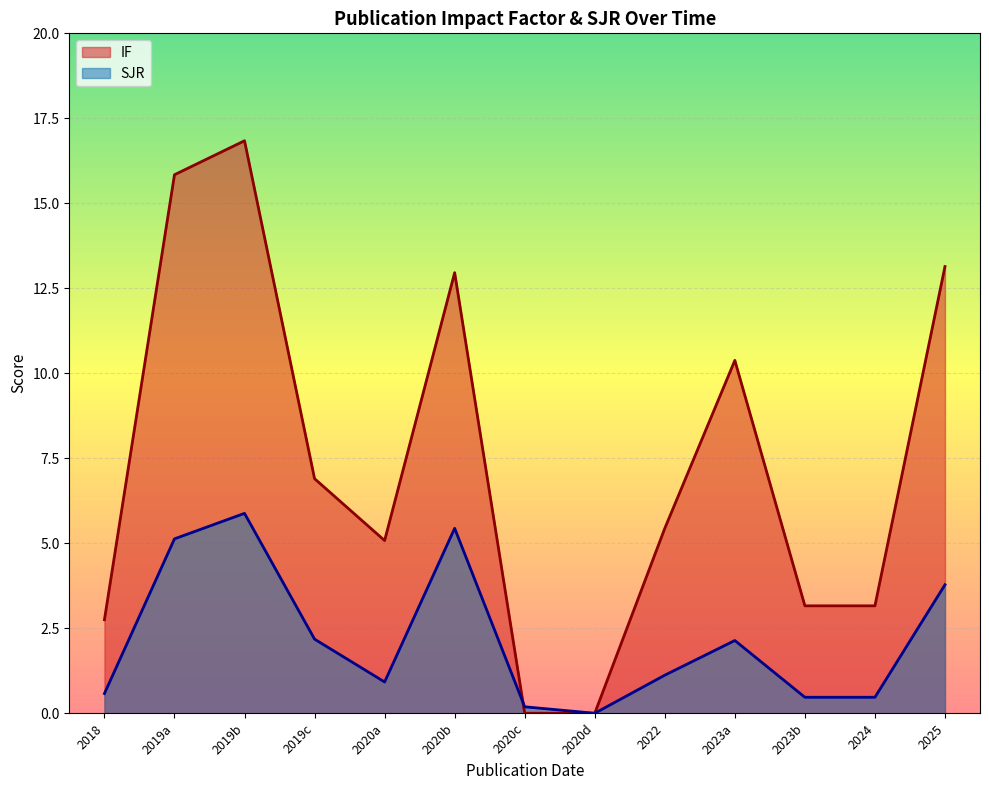

The SJR series shows 6.8 at 2025. True or false?

False